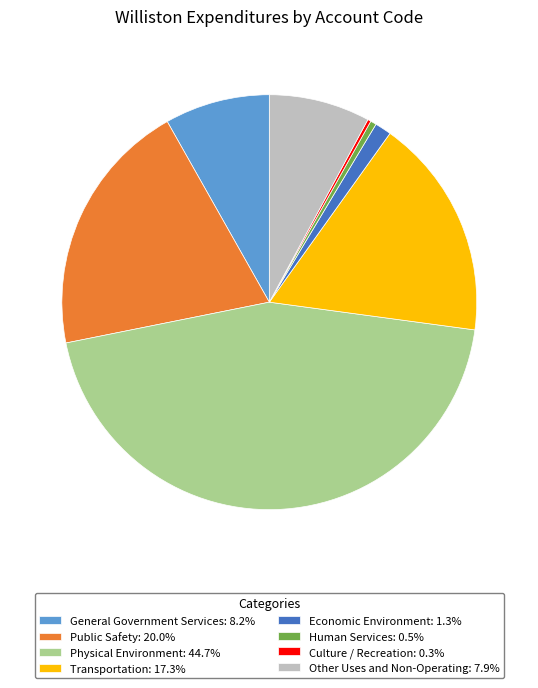

The Physical Environment slice represents 56% of the pie. True or false?

False